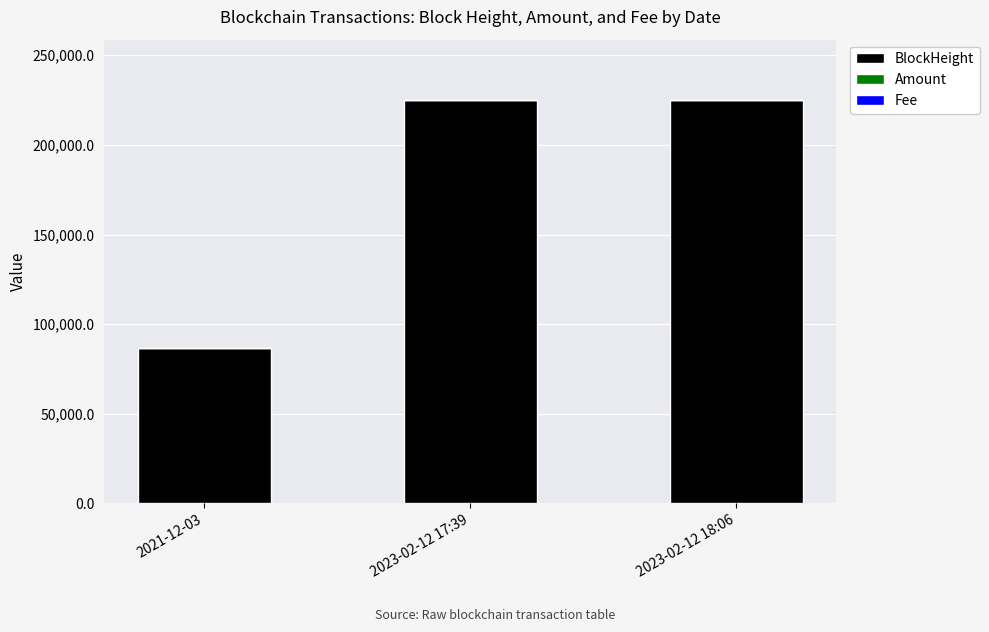

Where is BlockHeight nearest to the value 155841?

2023-02-12 17:39